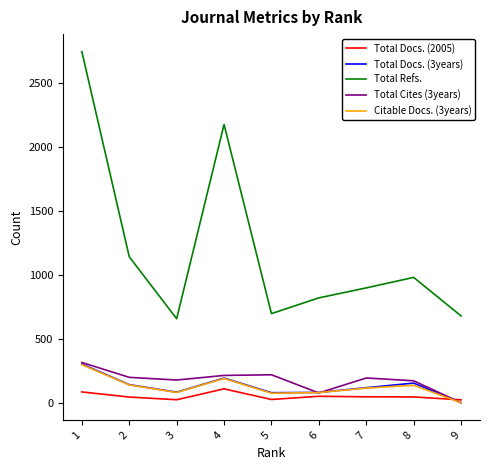

Which series changed the most between 1 and 8?

Total Refs.